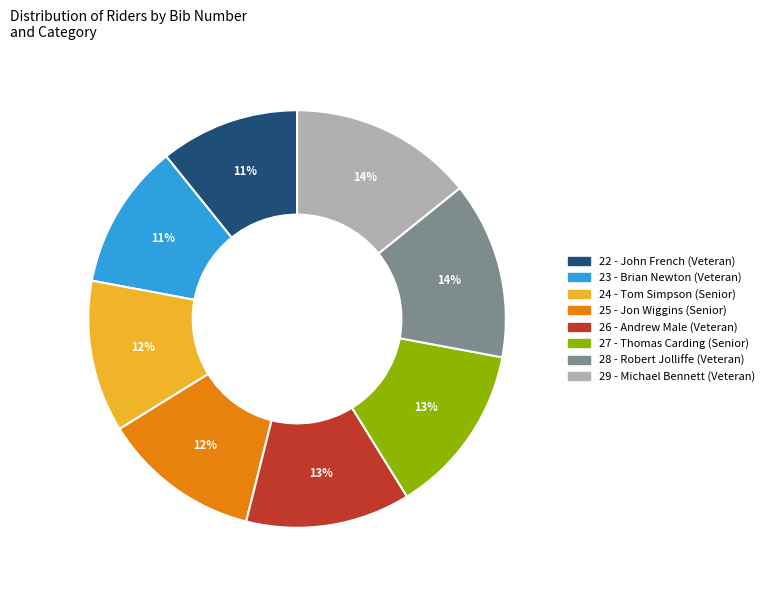

Do 26 - Andrew Male (Veteran) and 25 - Jon Wiggins (Senior) together represent more than half of the pie?

No